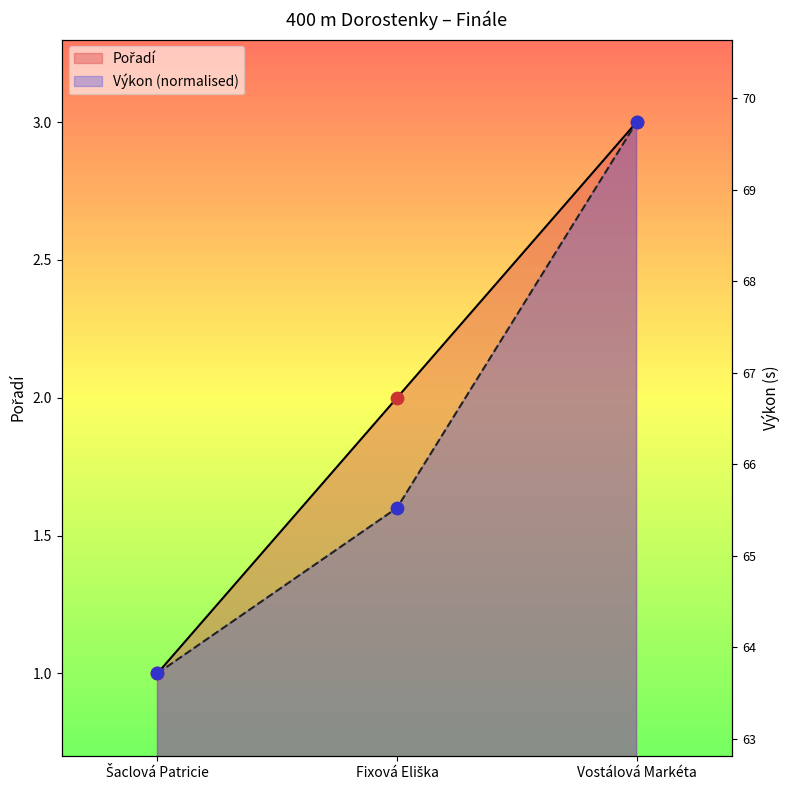

Is the value of Výkon at Šaclová Patricie greater than the value of Pořadí at Fixová Eliška?

No